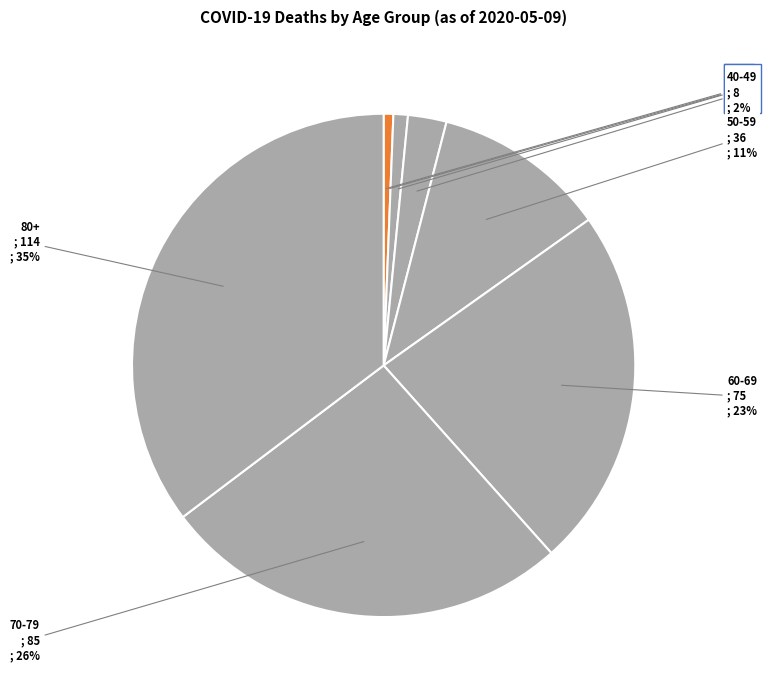

To the nearest percent, what portion does 80+ represent?

35%